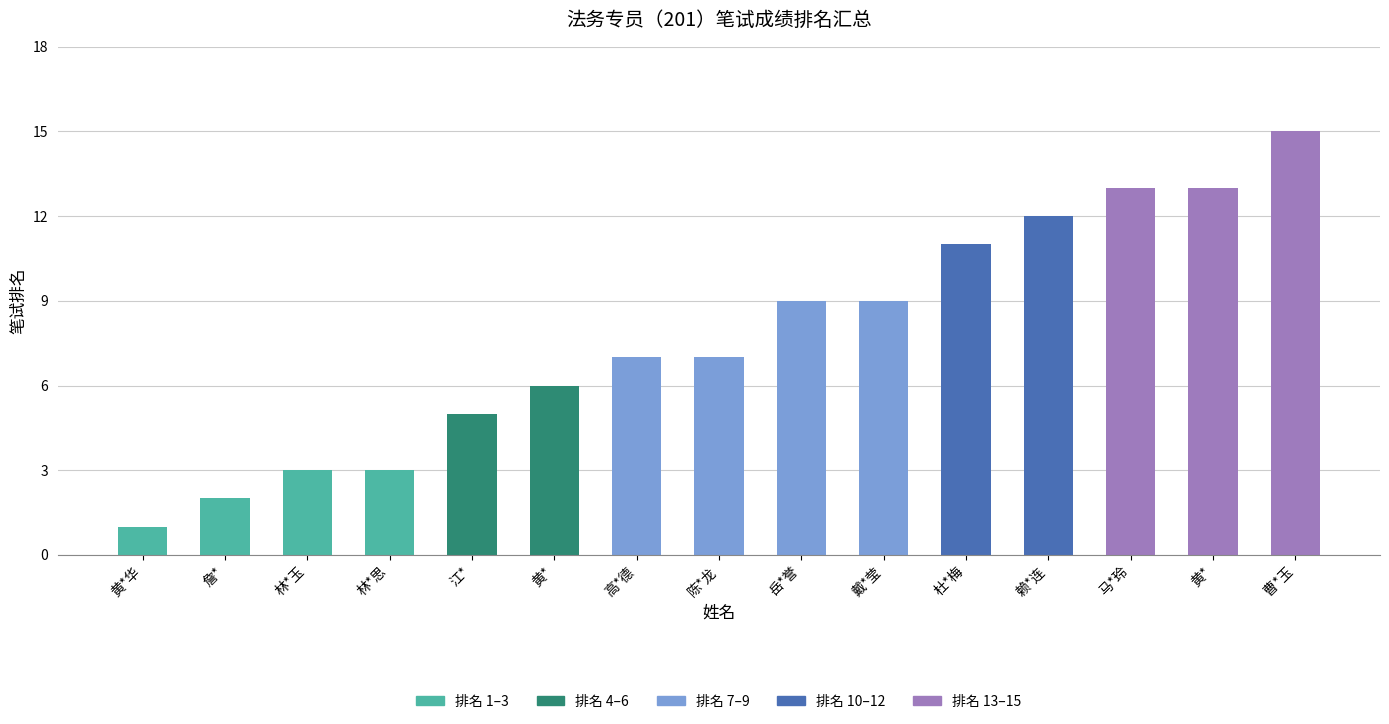

How many data points does each series have?

15